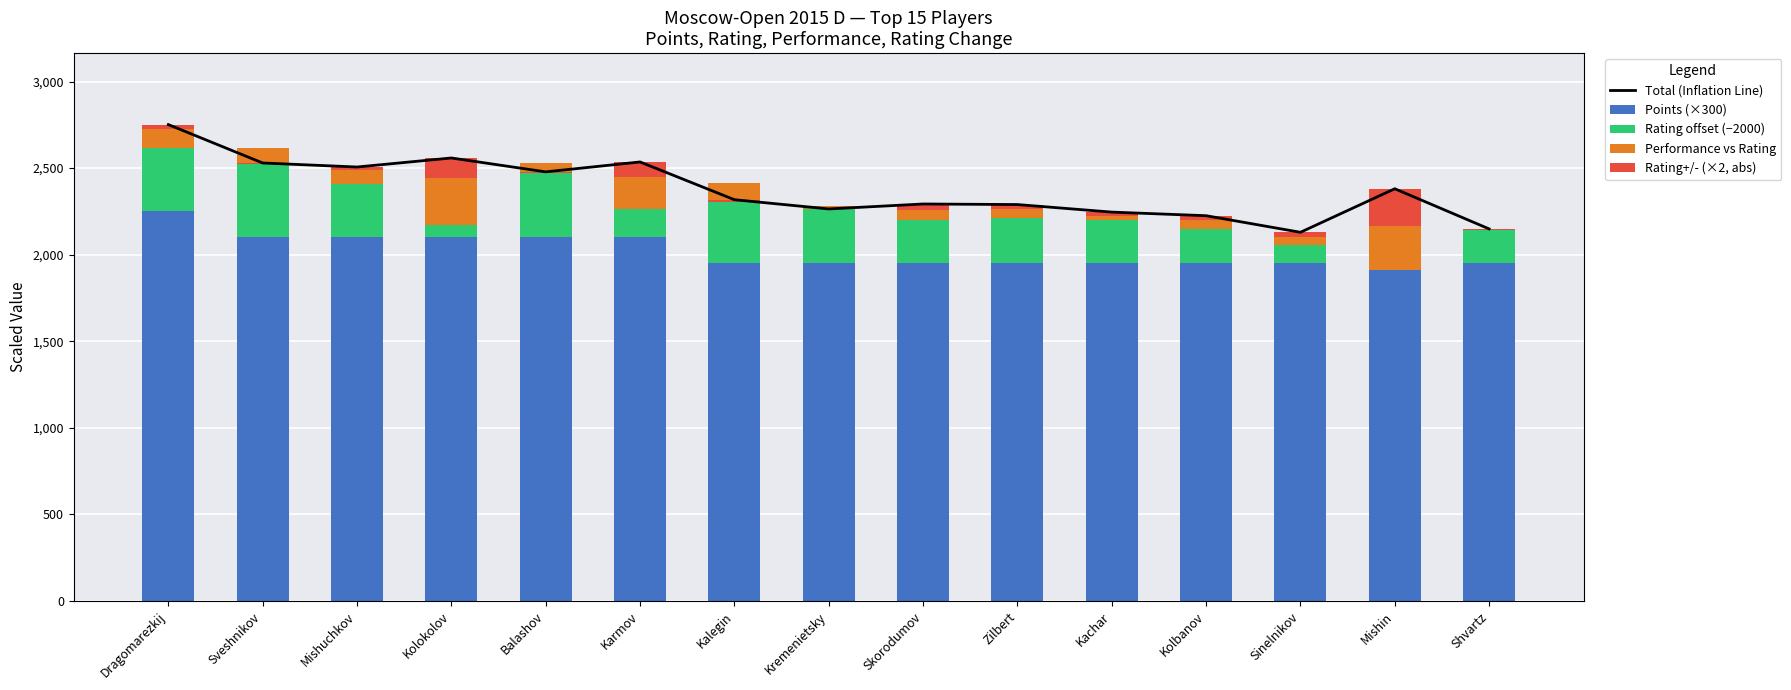

Rank the categories by Total (Inflation Line) value from highest to lowest.

Dragomarezkij, Kolokolov, Karmov, Sveshnikov, Mishuchkov, Balashov, Mishin, Kalegin, Skorodumov, Zilbert, Kremenietsky, Kachar, Kolbanov, Shvartz, Sinelnikov